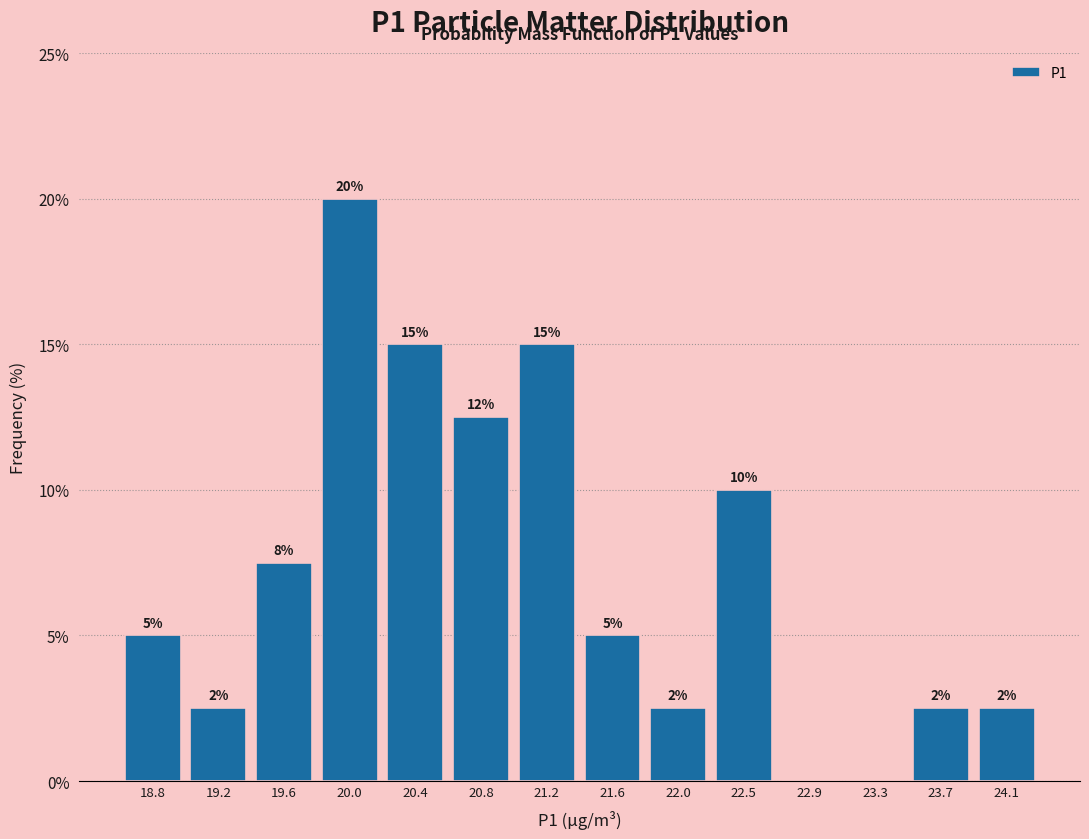

At which label is the value closest to 10?

22.5